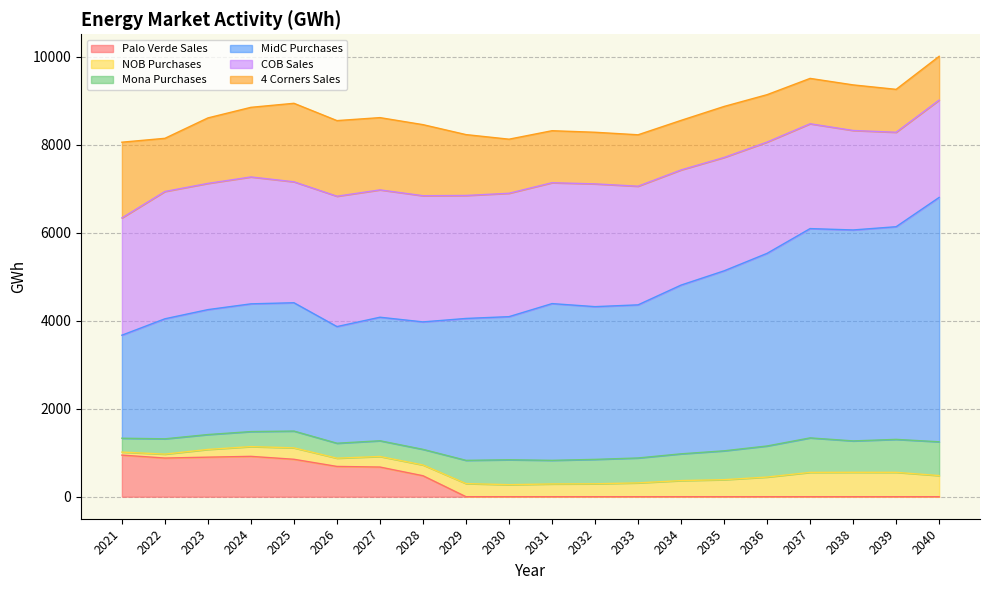

What is the total value across all series at 2038?

9357.9